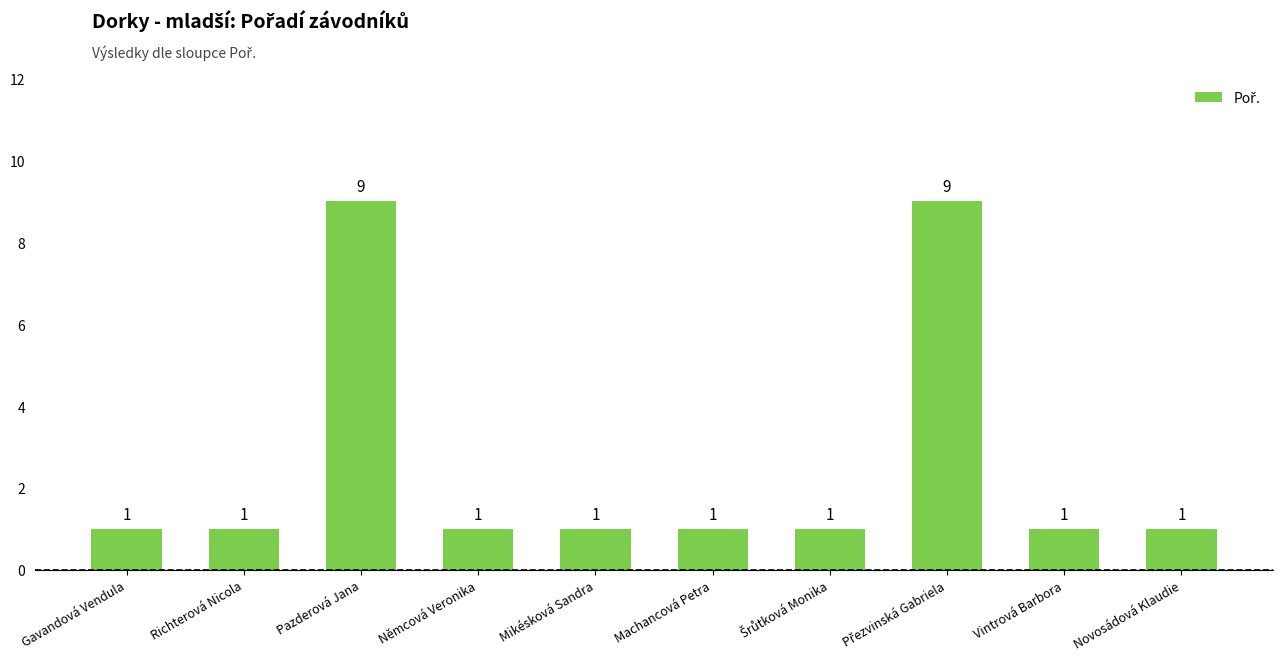

What is the label of the 9th bar from the left?

Vintrová Barbora